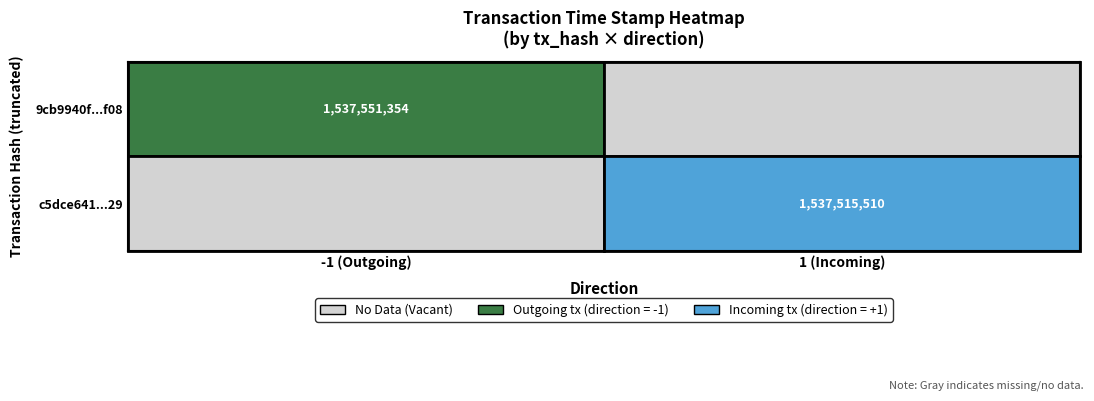

True or false: c5dce641668b9d9491fc3ac894515bfb000f129 has a value of 2694611978 at time_stamp.

False